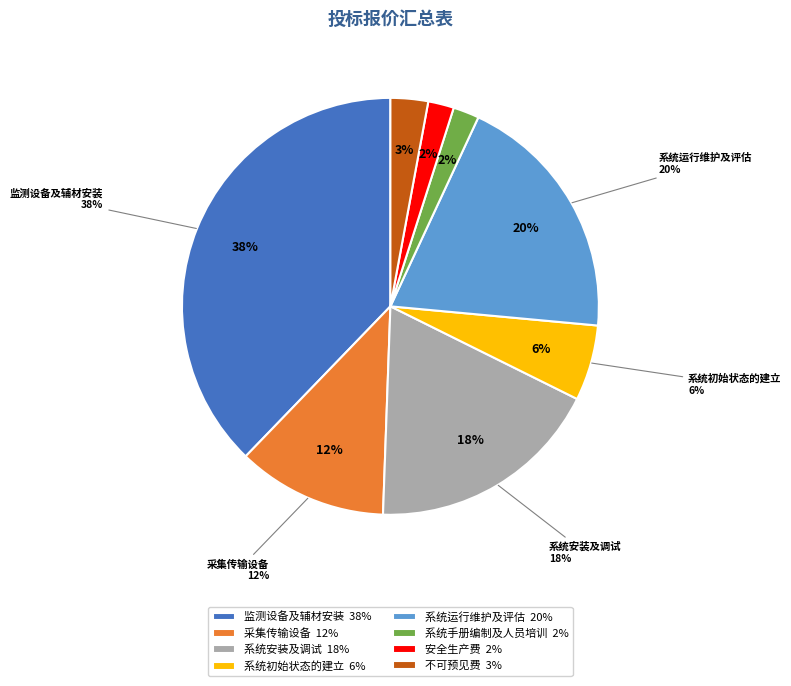

Which slice is the largest?

监测设备及辅材安装